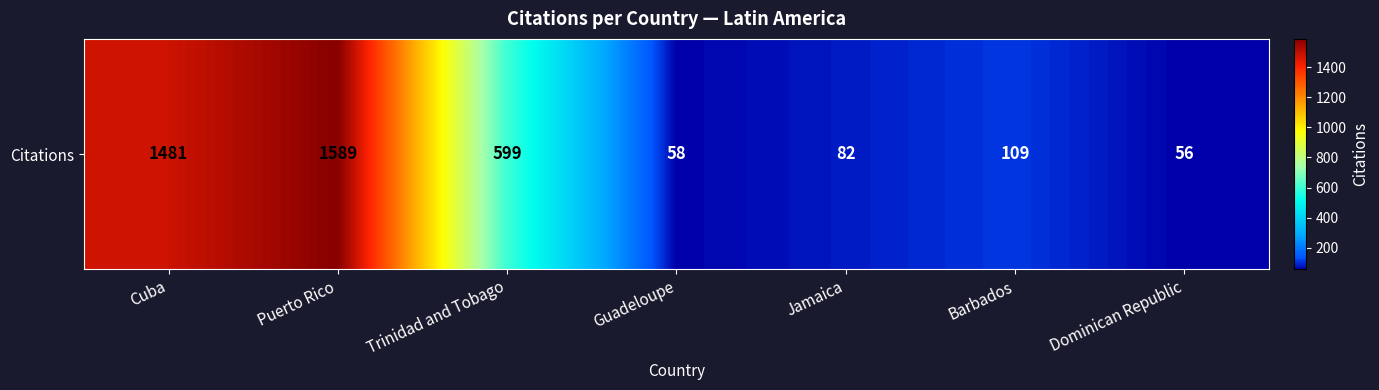

The chart shows a value of 731 at Puerto Rico. True or false?

False